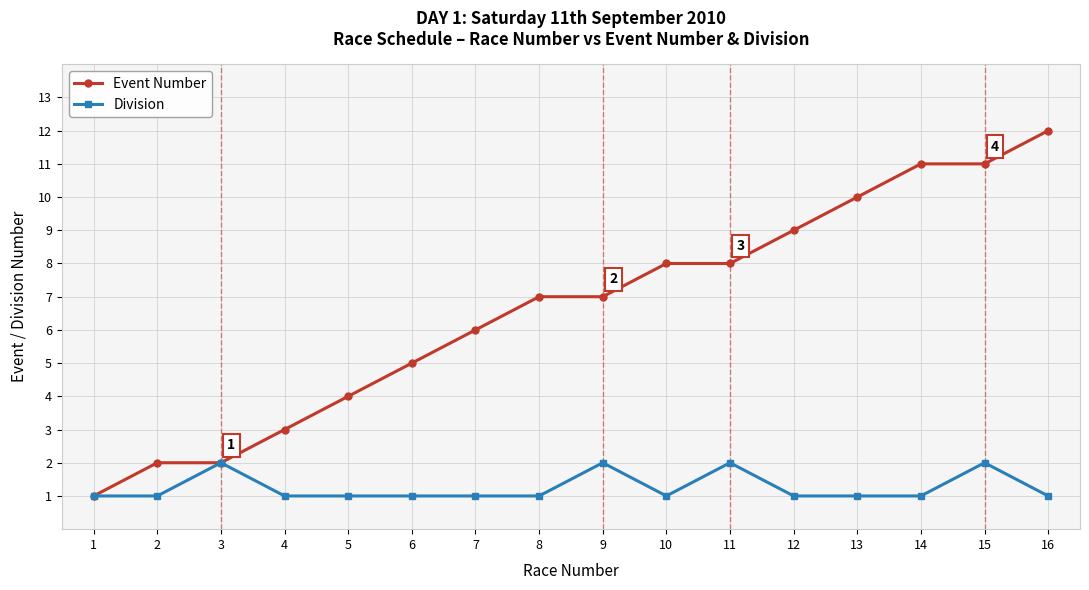

What is the sum of the Division values at 3 and 6?

3